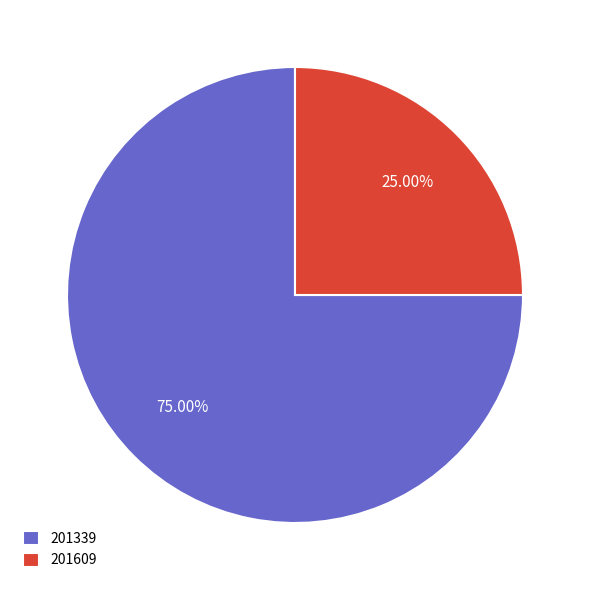

What percentage do 201609 and 201339 together represent?

100.0%